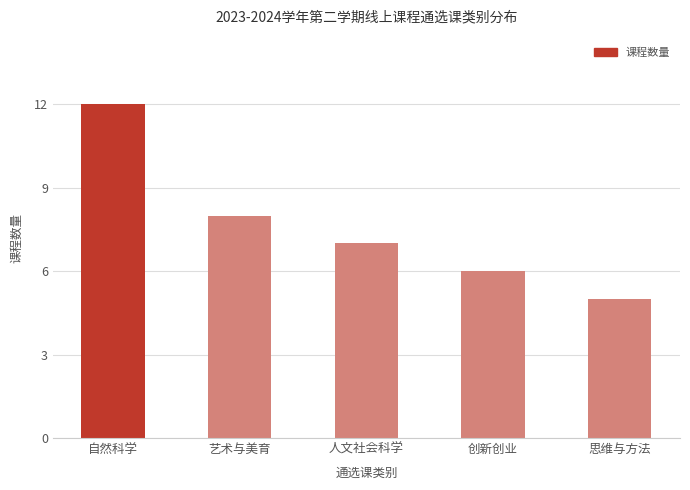

How many data points does each series have?

5